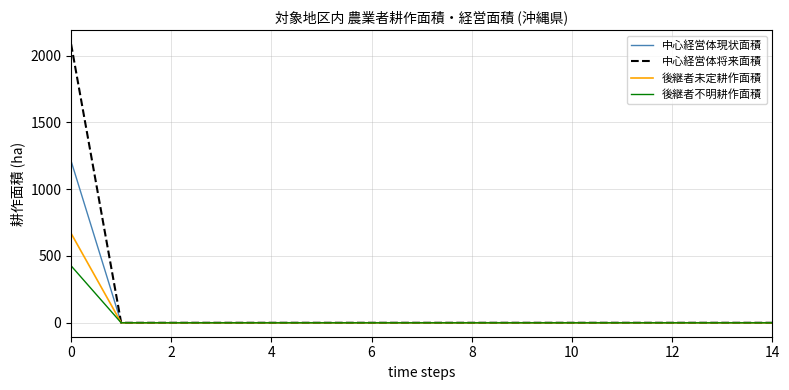

Which series has the largest range (max minus min)?

中心経営体将来面積